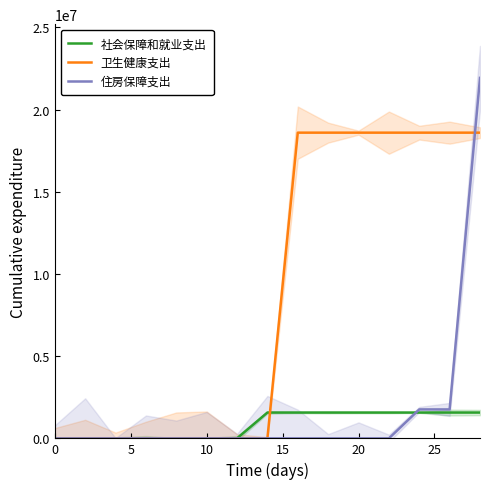

What is the maximum value for 卫生健康支出?

18598316.2